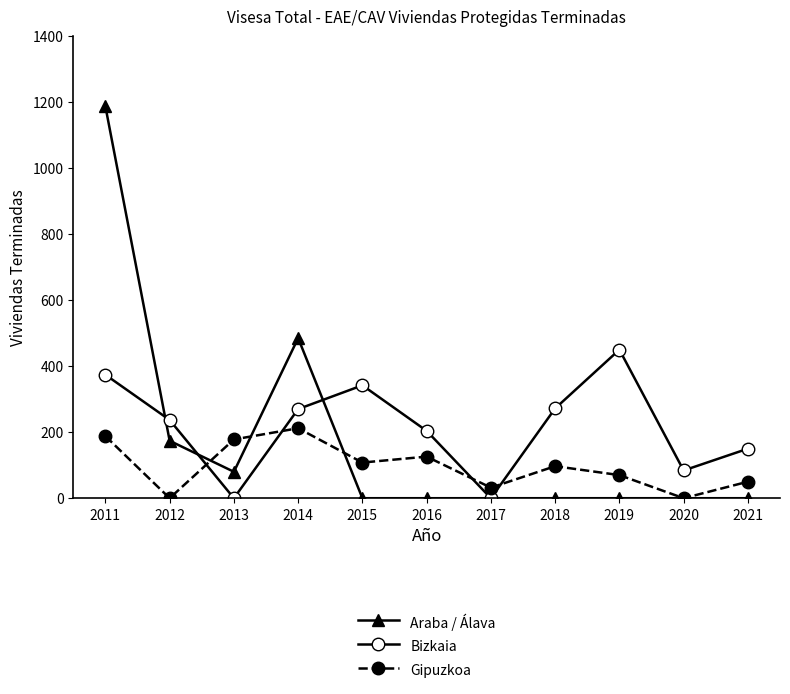

At which category does the chart reach its peak across all series?

2011